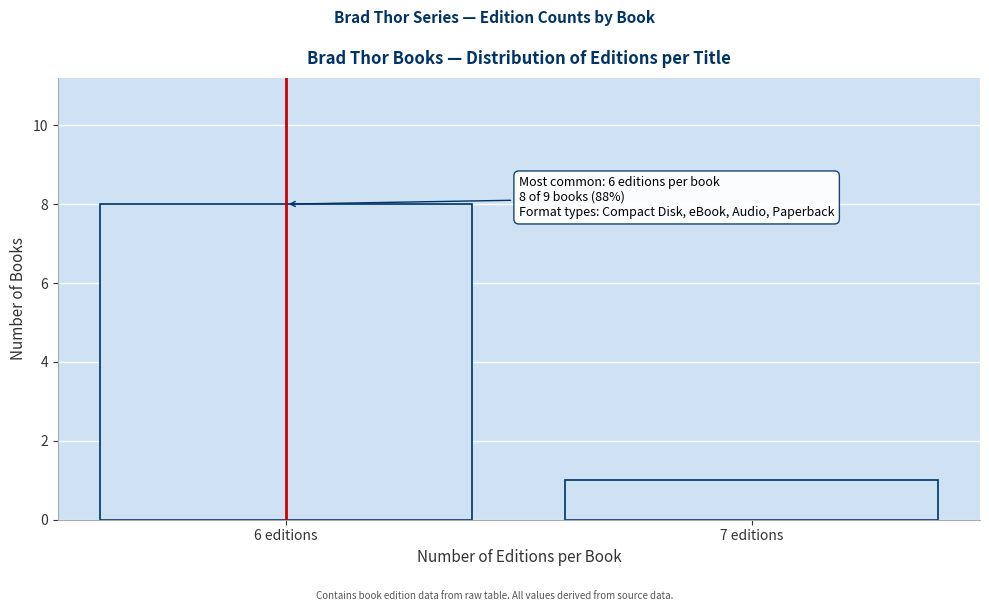

Reading left to right, extract all data points from this chart.

6 editions=8	7 editions=1